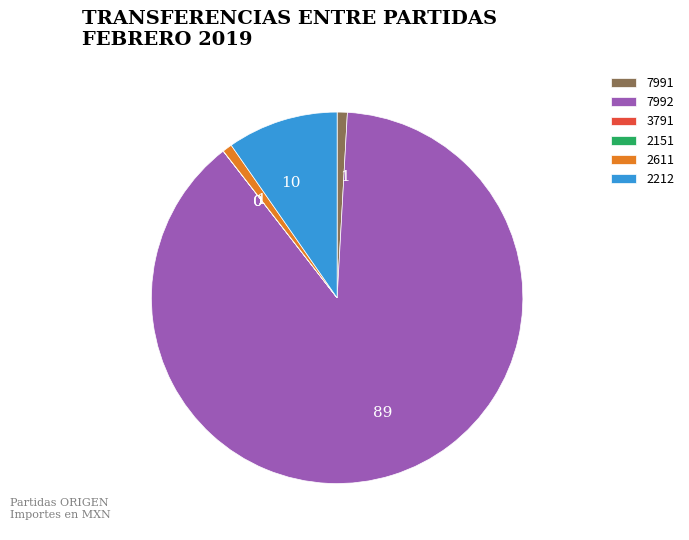

True or false: 2212 accounts for 10% of the total.

True